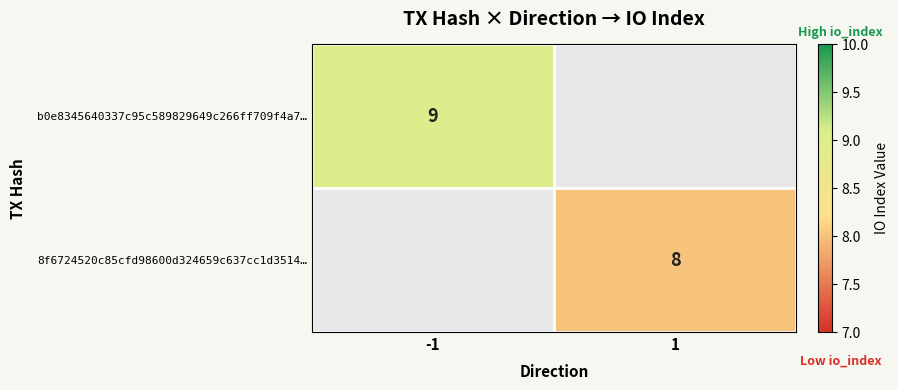

How many series are shown in this chart?

2